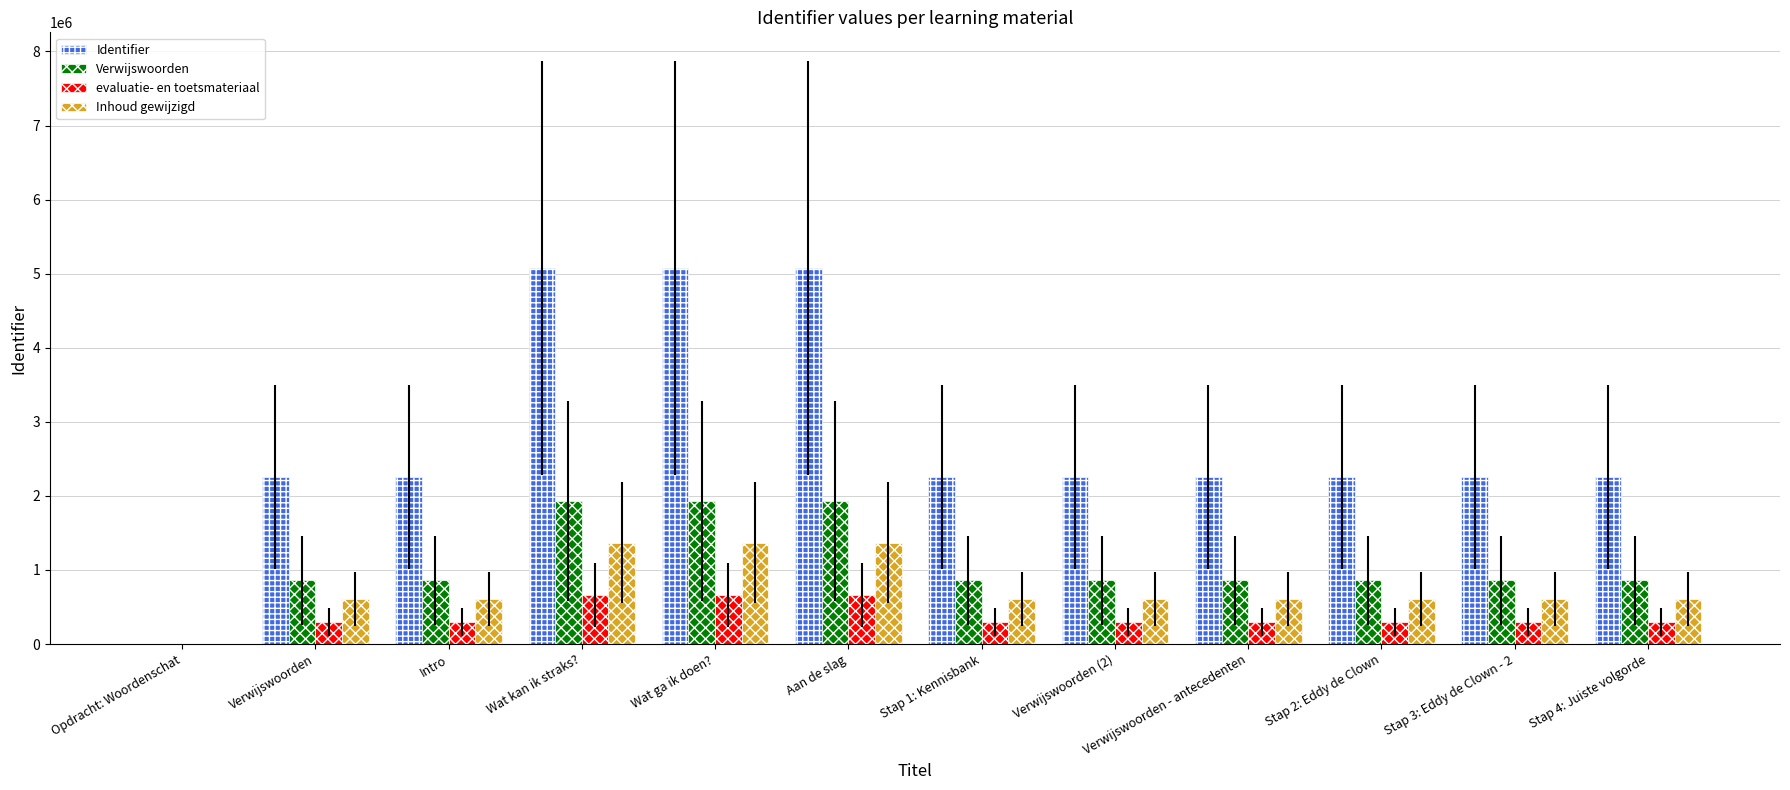

What is the sum of the Verwijswoorden values at Stap 4: Juiste volgorde and Stap 2: Eddy de Clown?

1717157